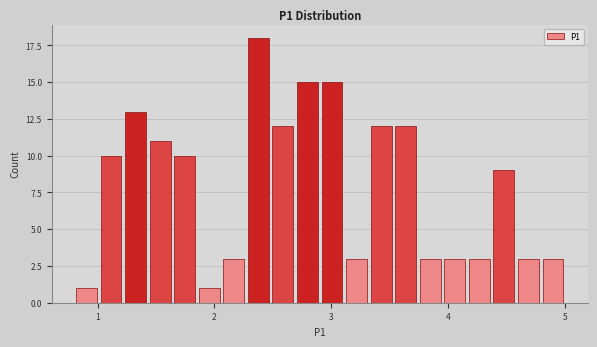

Read against the x-axis, roughly where is the centre of the tallest bar?

2.4